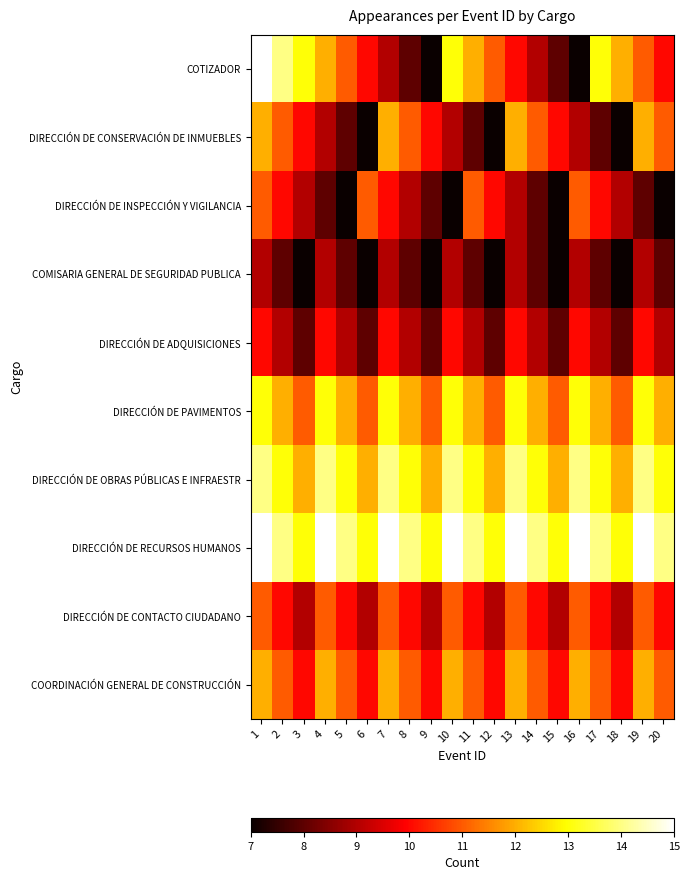

What is the minimum value shown in the chart?

7